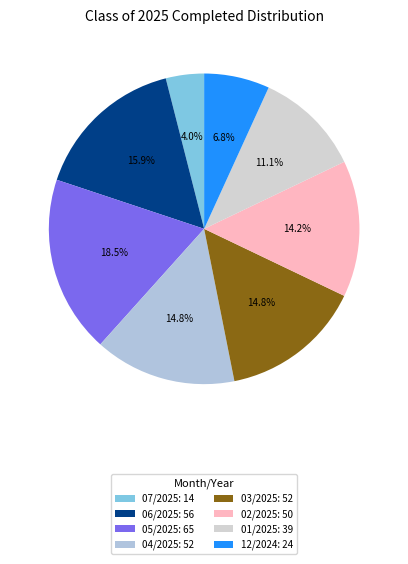

To the nearest percent, what is the average slice percentage?

12%